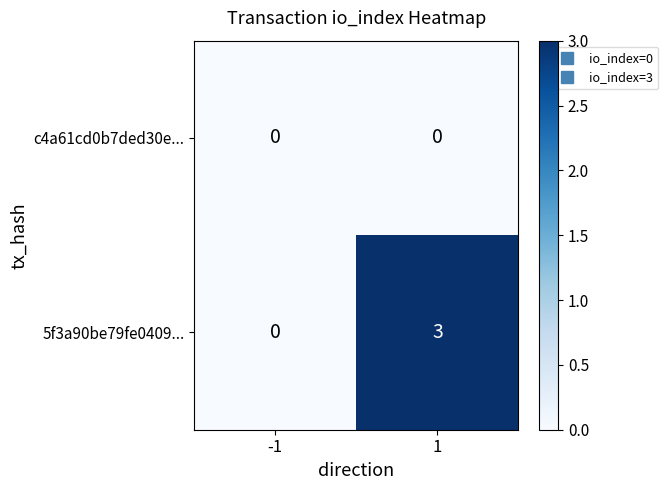

Which series has the largest range (max minus min)?

5f3a90be79fe0409...